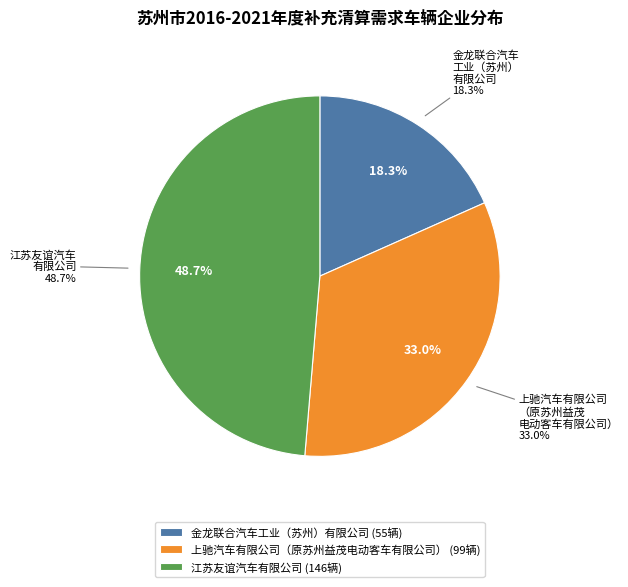

True or false: 江苏友谊汽车有限公司 accounts for 37% of the total.

False